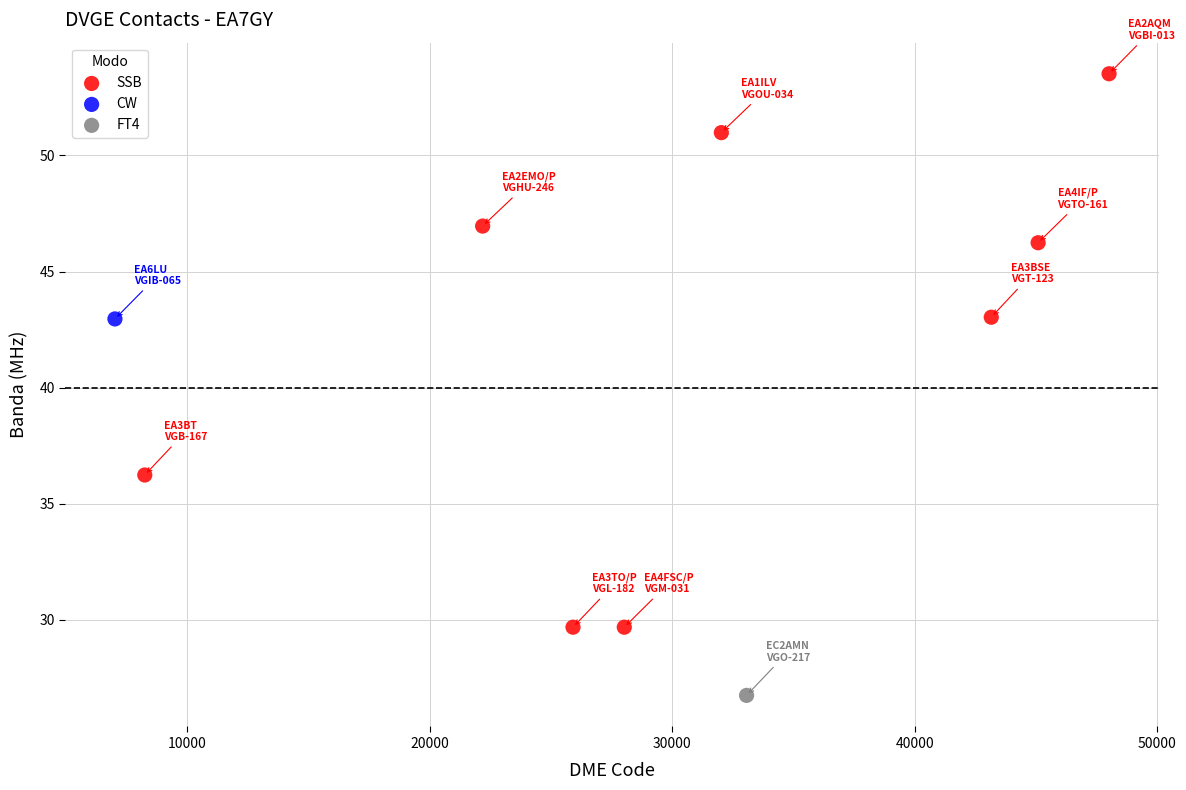

What are all the series names shown in the legend?

SSB, CW, FT4